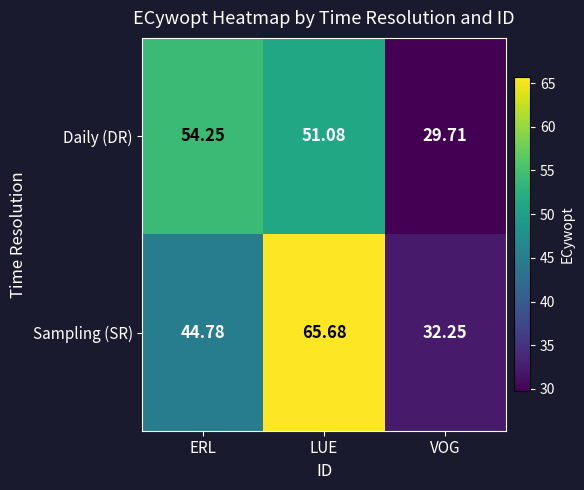

Rank the series by their average value, from highest to lowest.

Sampling (SR), Daily (DR)